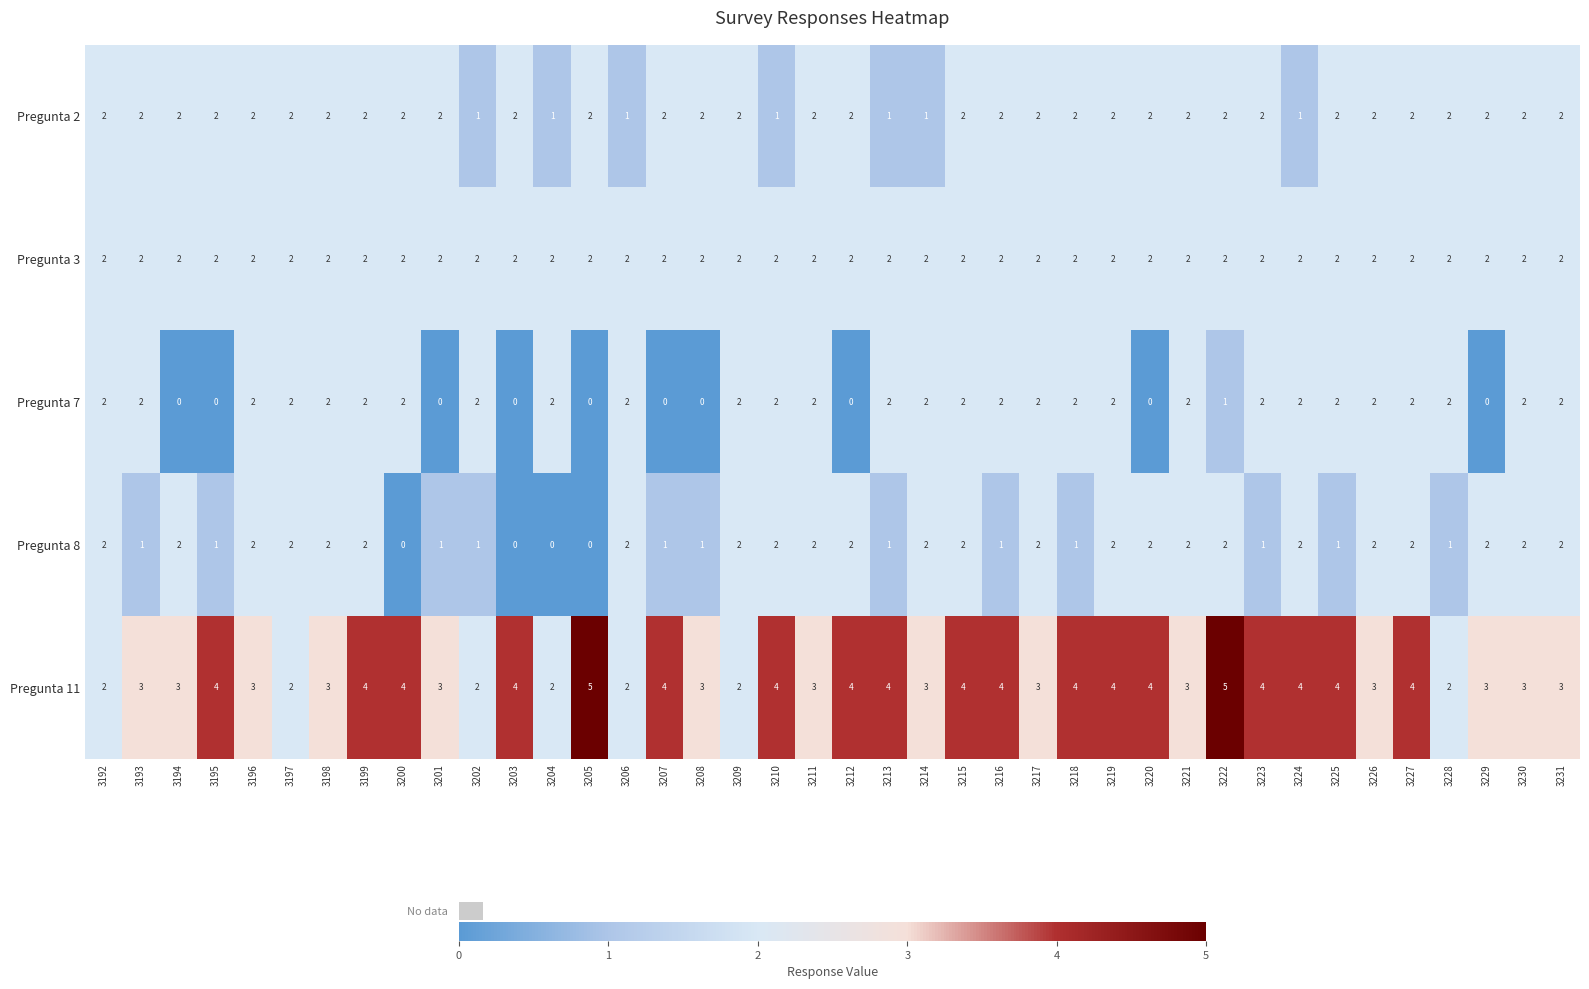

Between 3192 and 3217, which series saw the biggest shift?

Pregunta 11